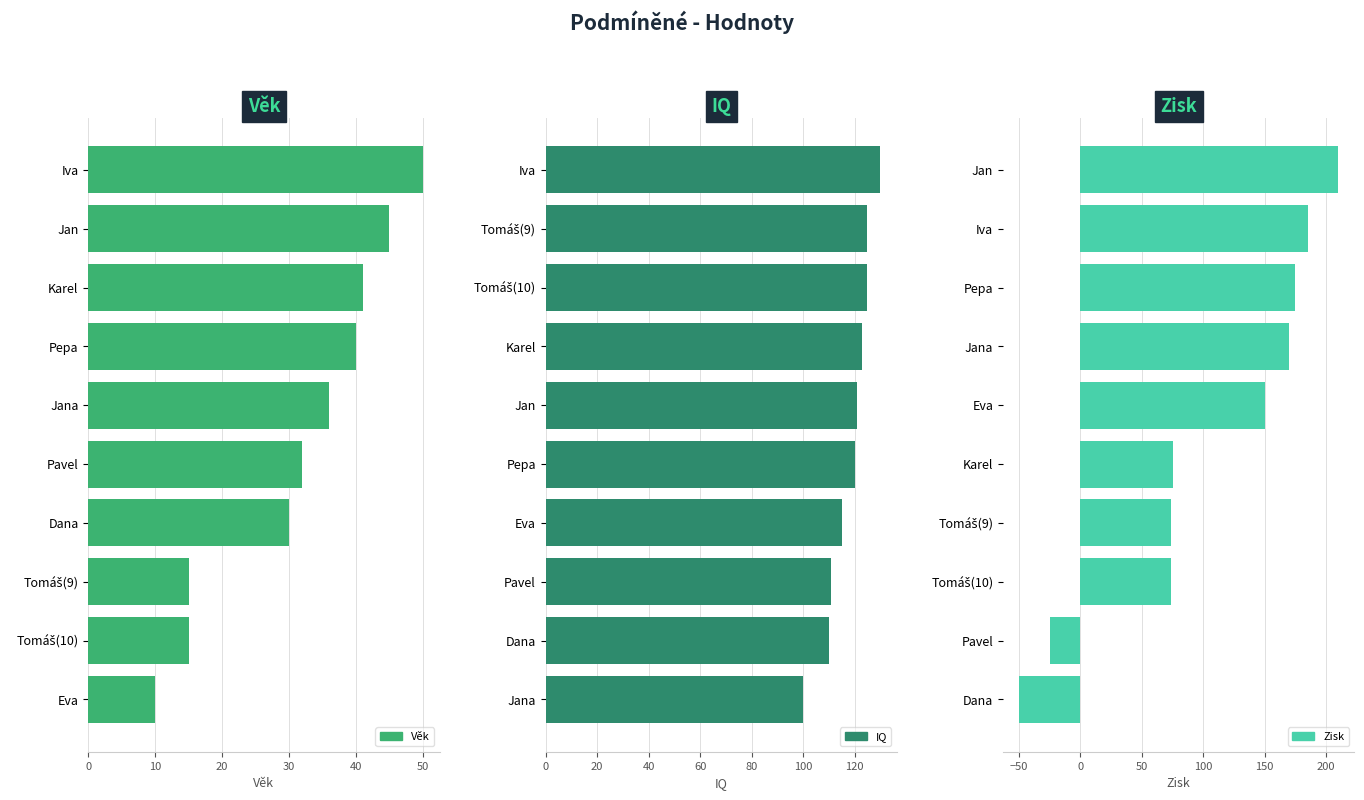

Is it true that Věk equals 26 at 7?

False